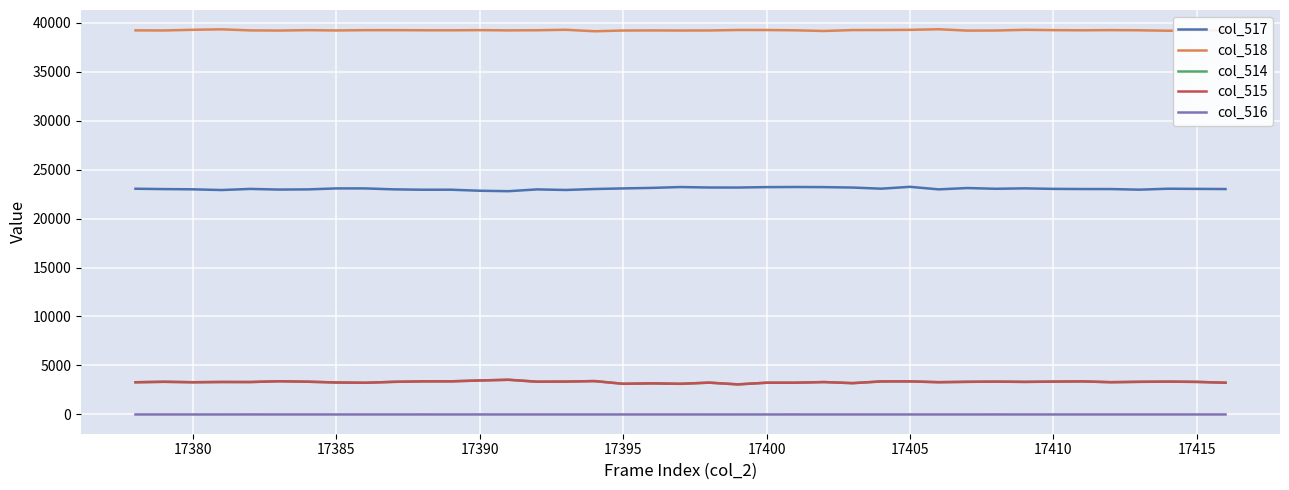

What is the minimum value for col_515?

3070